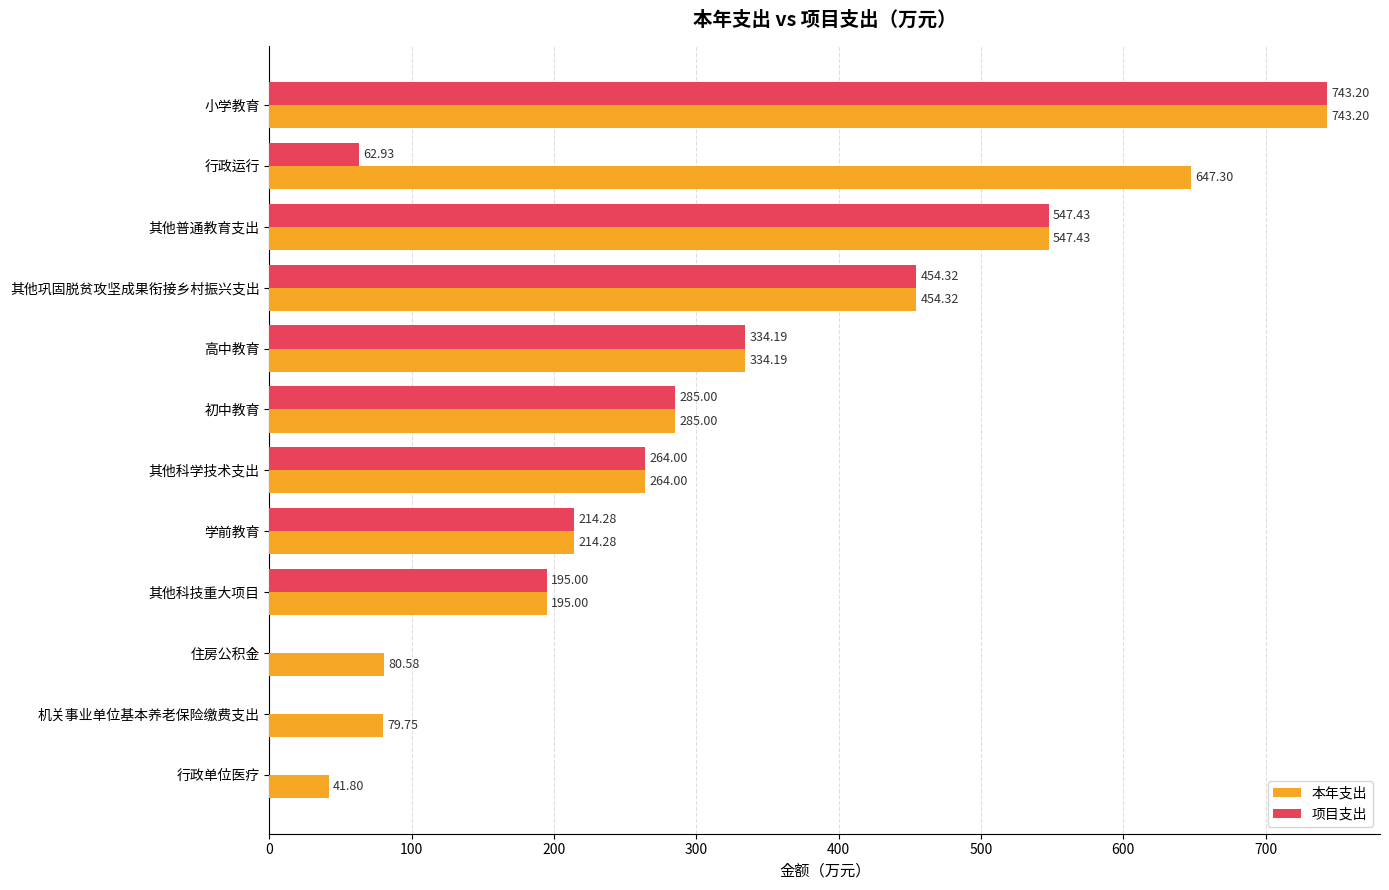

Which series has the largest total across all categories?

本年支出